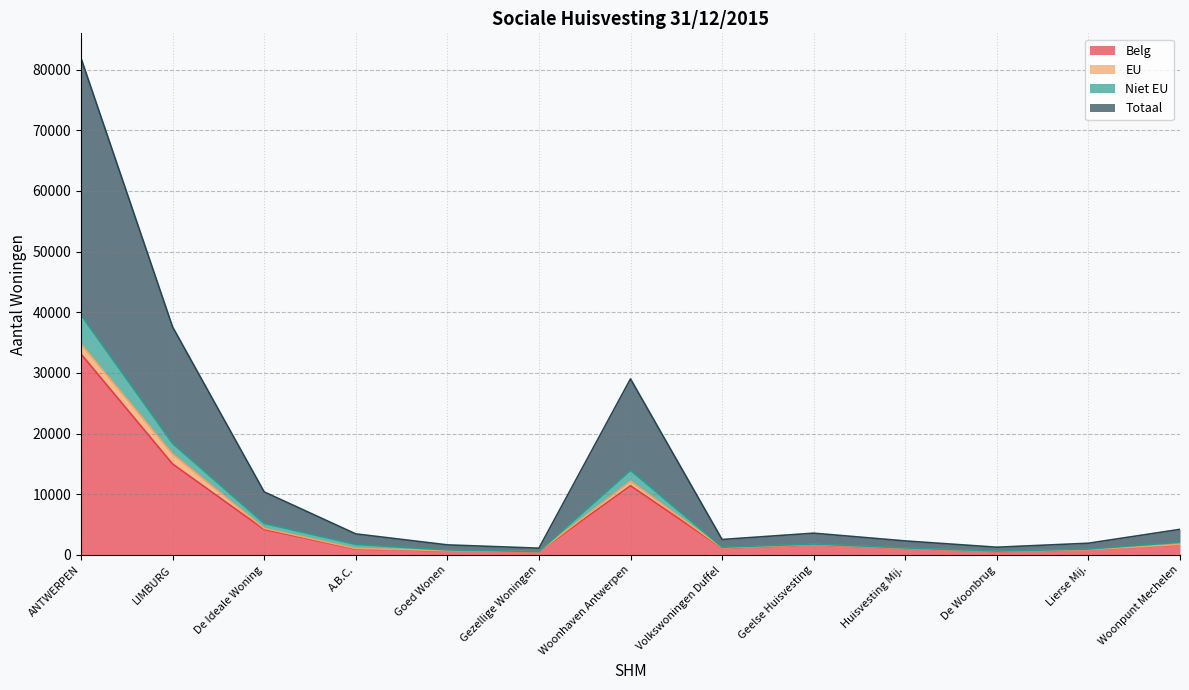

At which label is Belg closest to 16818?

LIMBURG